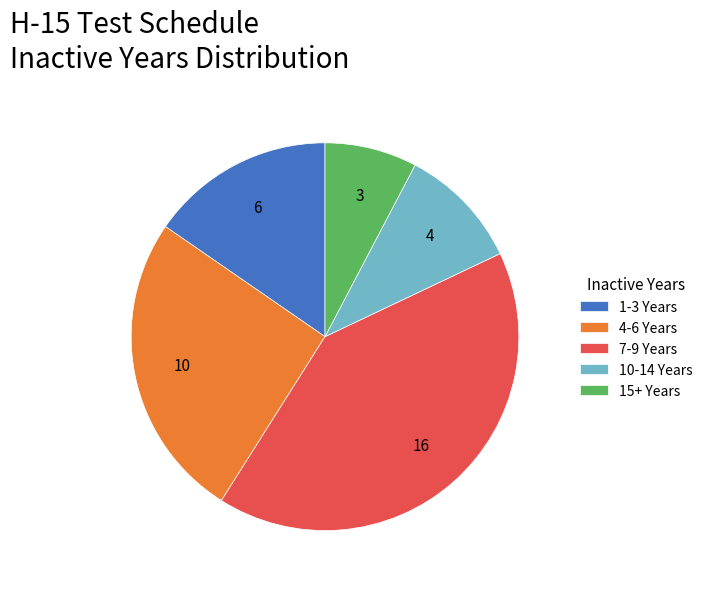

Is it true that 10-14 Years is 10% of the pie?

True